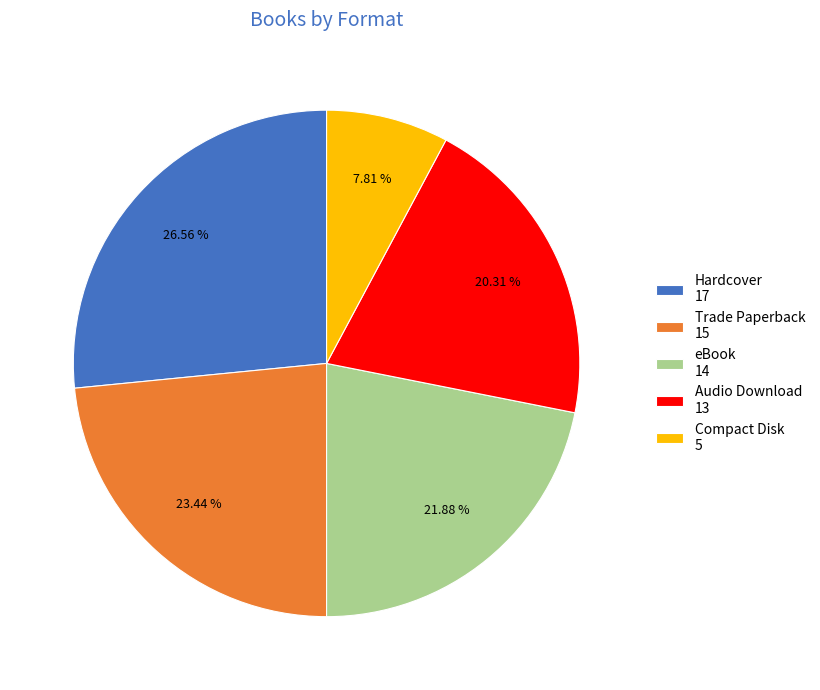

True or false: eBook accounts for 34% of the total.

False